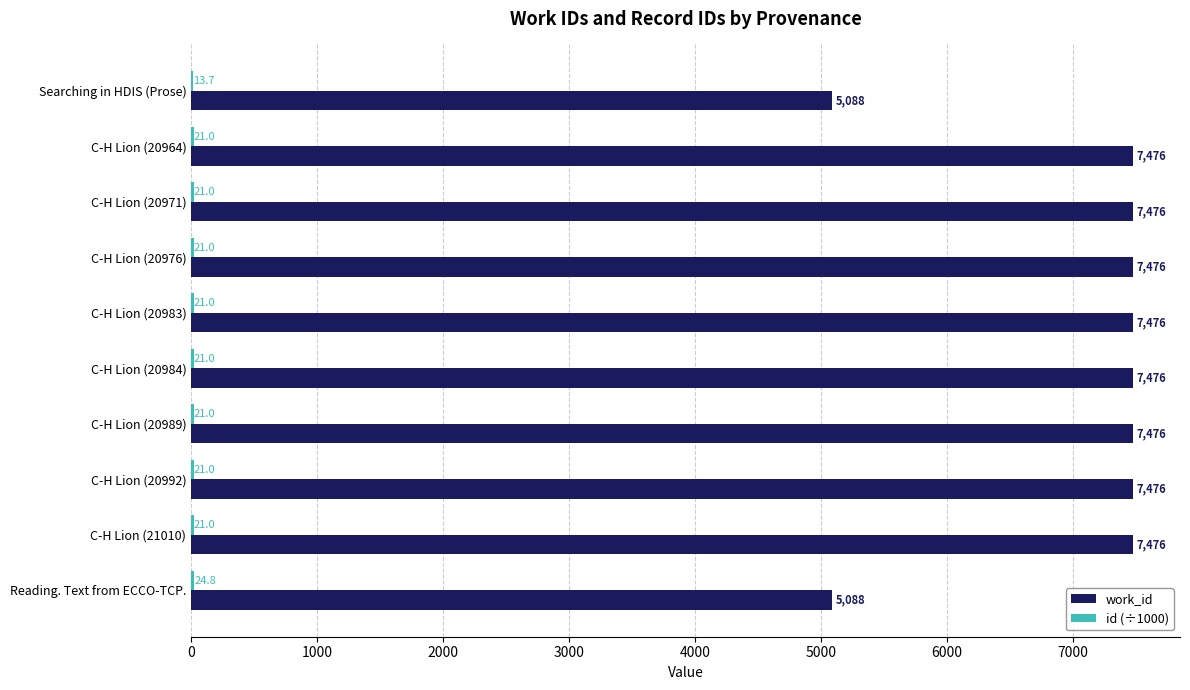

What is the average value of the work_id series?

6998.4